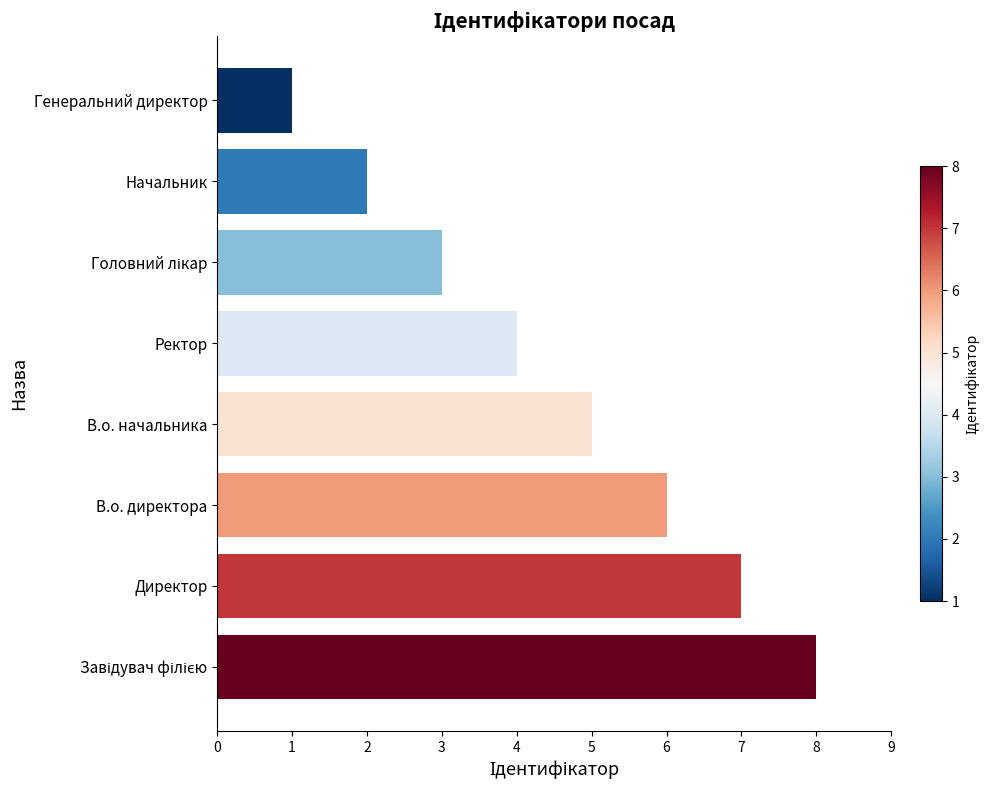

What is the difference between the maximum and minimum values?

7